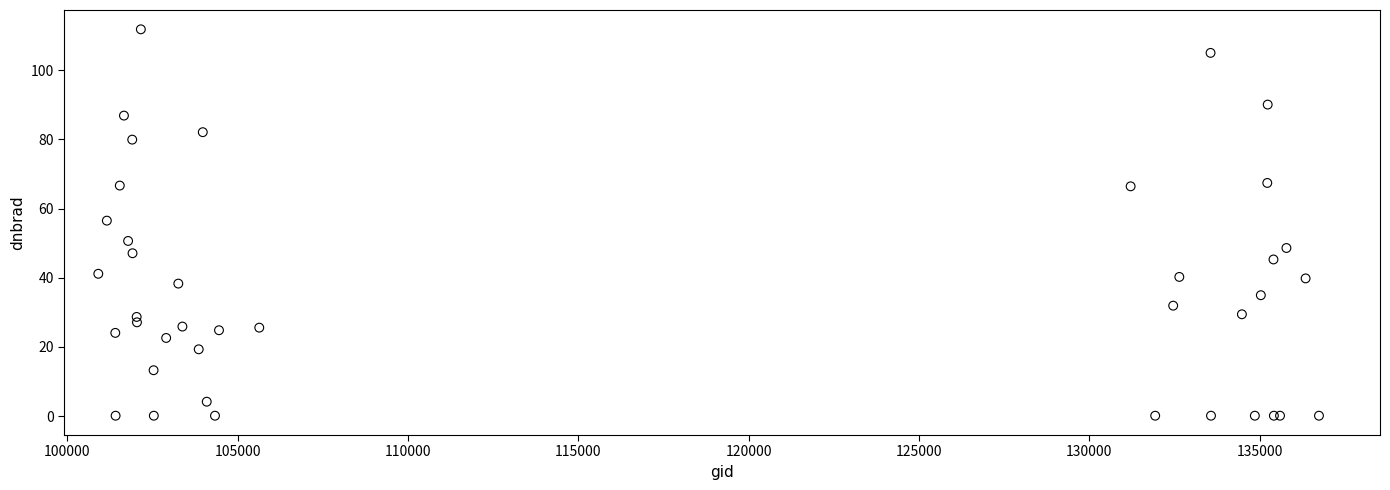

What Y value in the scatter plot is closest to 55?

56.5